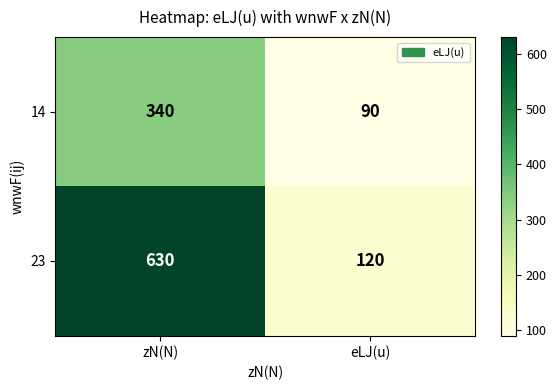

What is the minimum value shown in the chart?

90